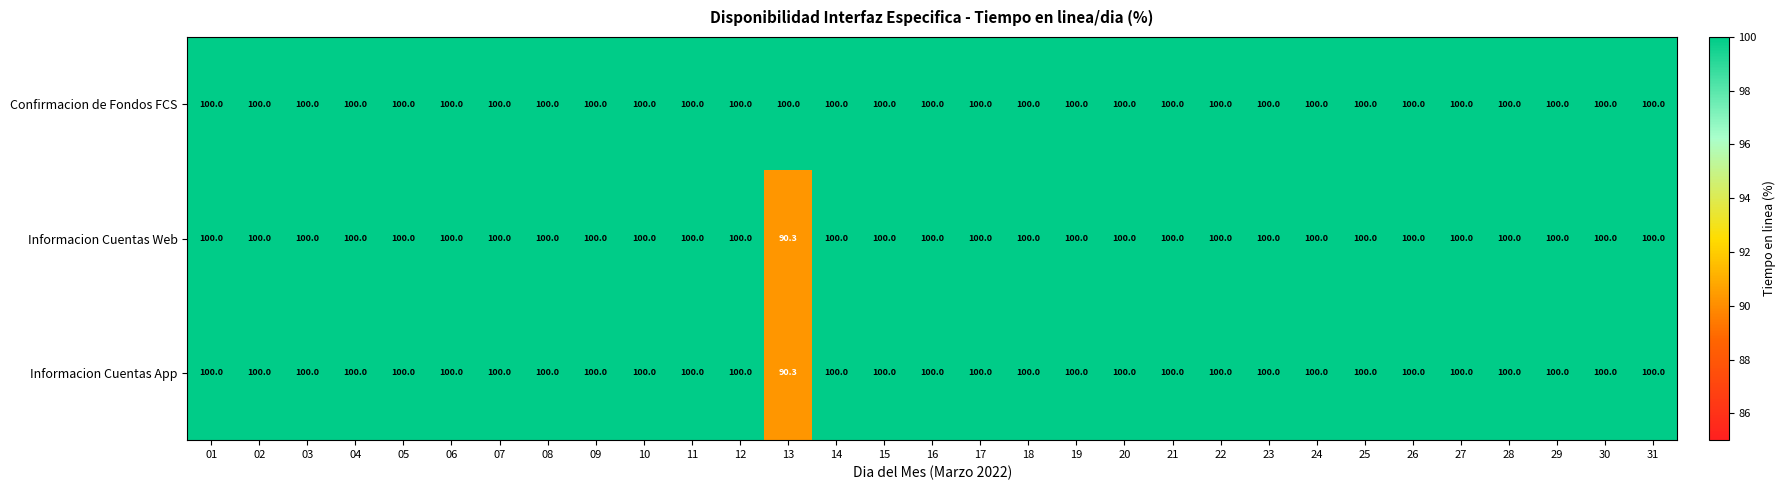

At which label is Informacion Cuentas Web closest to 95?

13